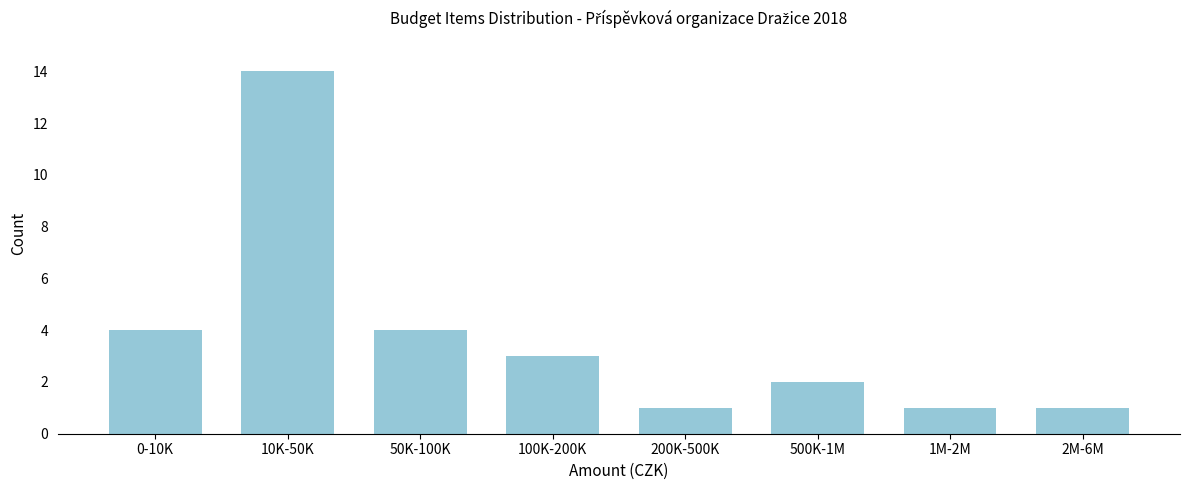

Reading left to right, extract all data points from this chart.

4	14	4	3	1	2	1	1